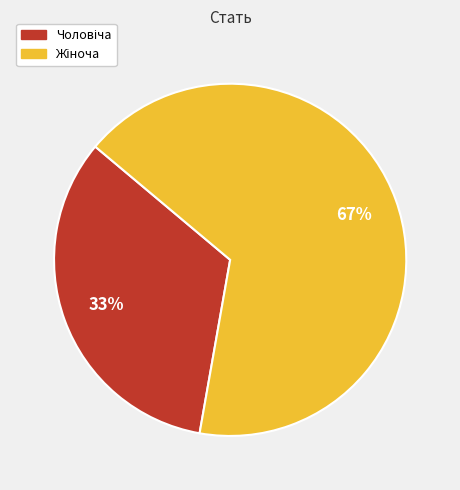

Does any single category account for the majority?

Yes